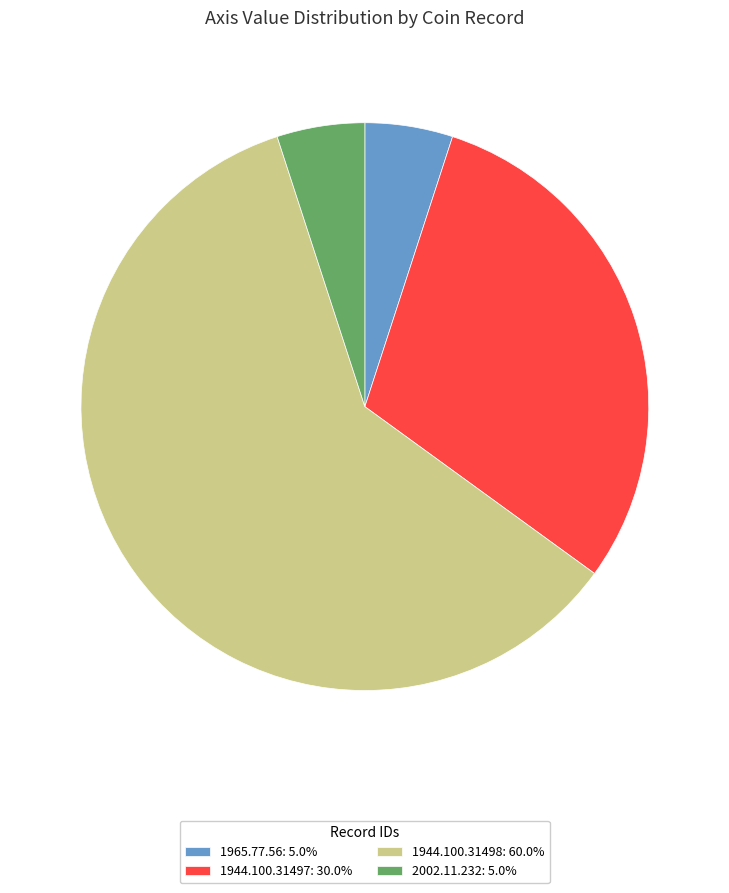

Which slice is the largest?

1944.100.31498